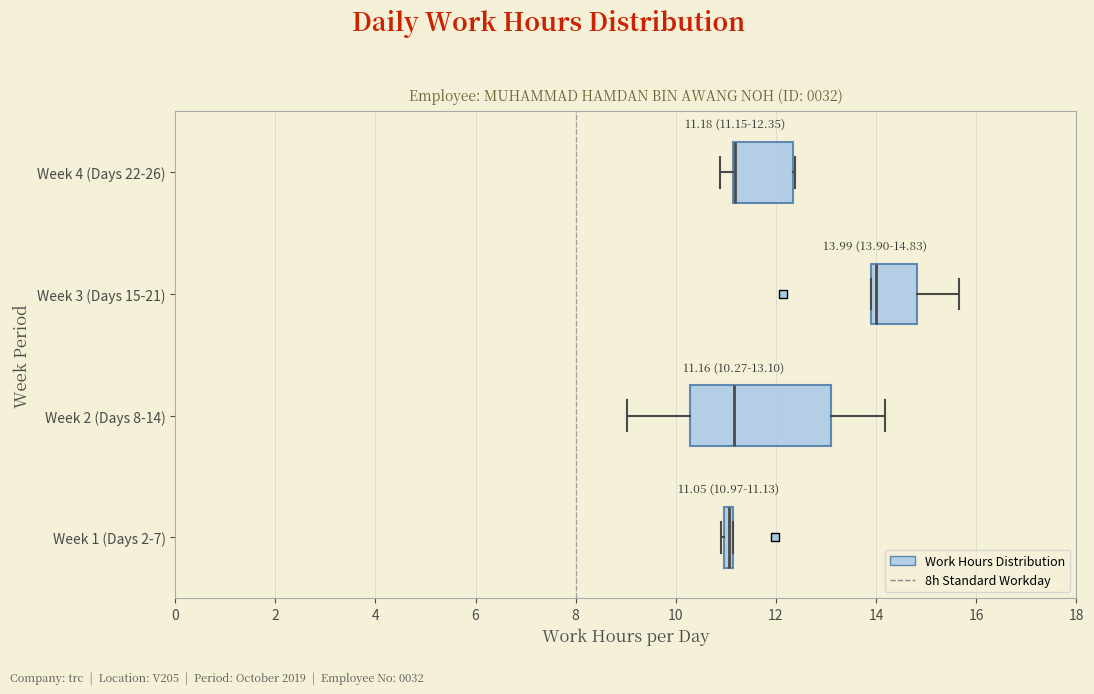

Comparing the boxes themselves (not the whiskers), which one is the widest?

Week 2 (Days 8-14)